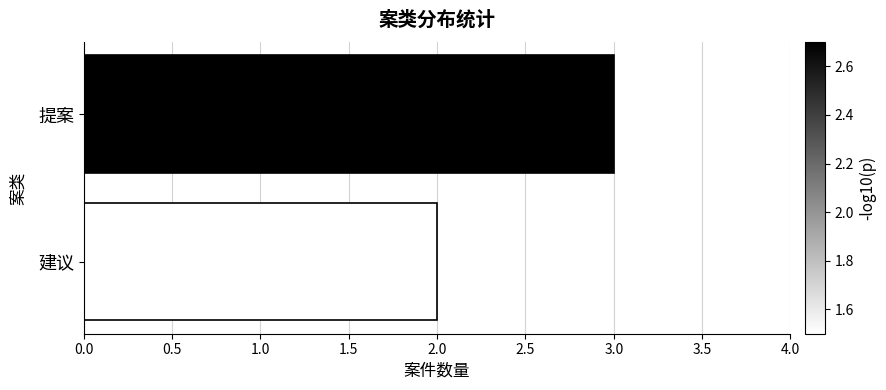

What position from the bottom is 建议?

1